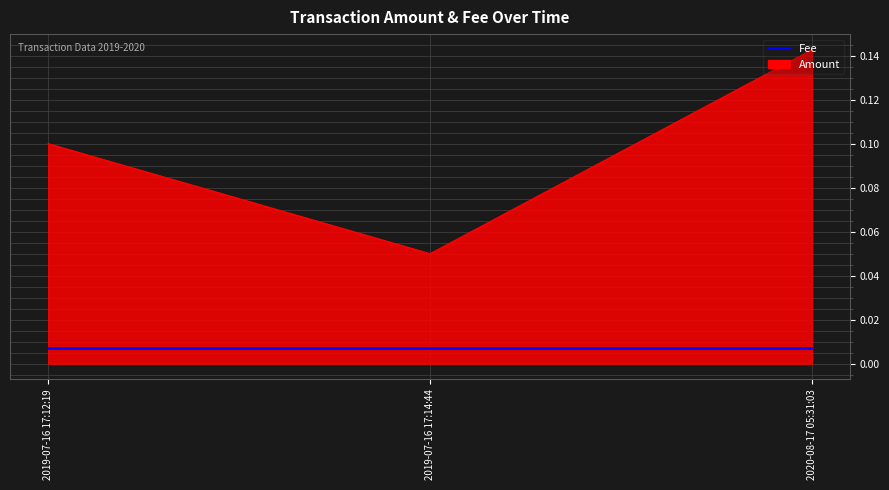

At which label does Amount reach its peak?

2020-08-17 05:31:03